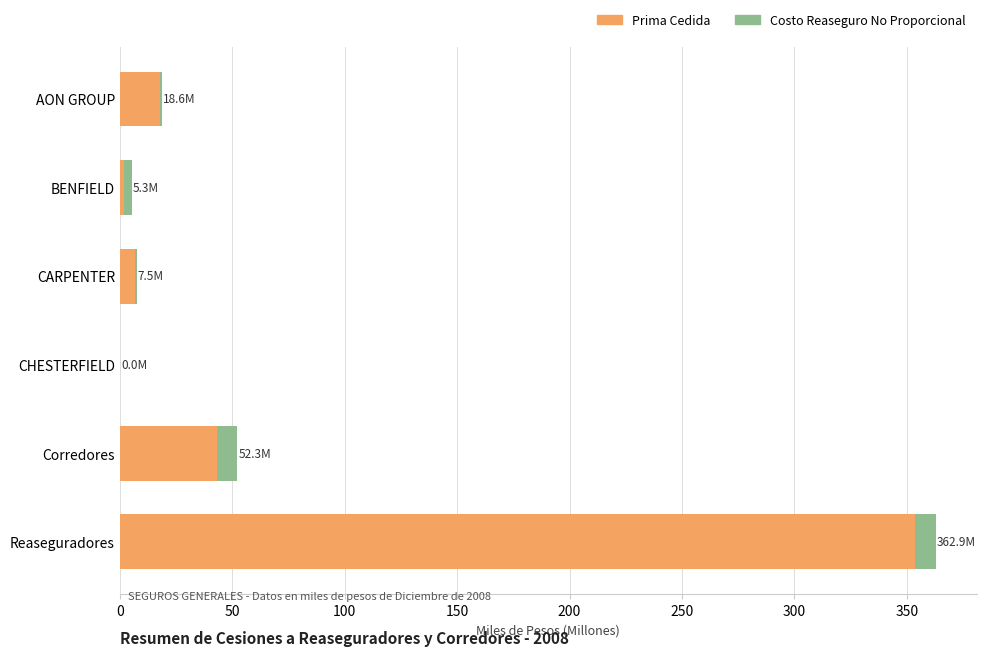

True or false: Prima Cedida has a value of 0.0 at CHESTERFIELD.

True